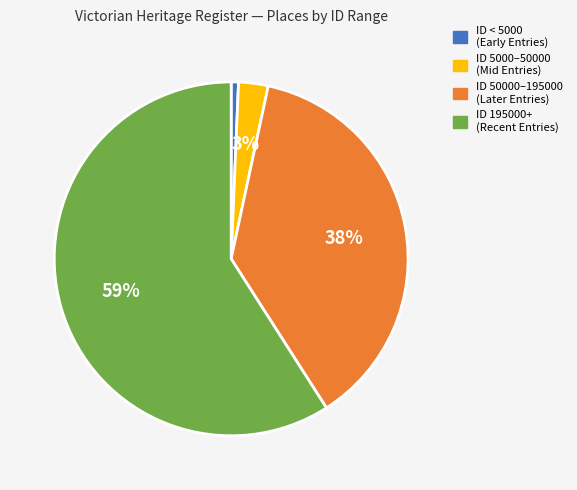

To the nearest percent, what is the average slice percentage?

25%